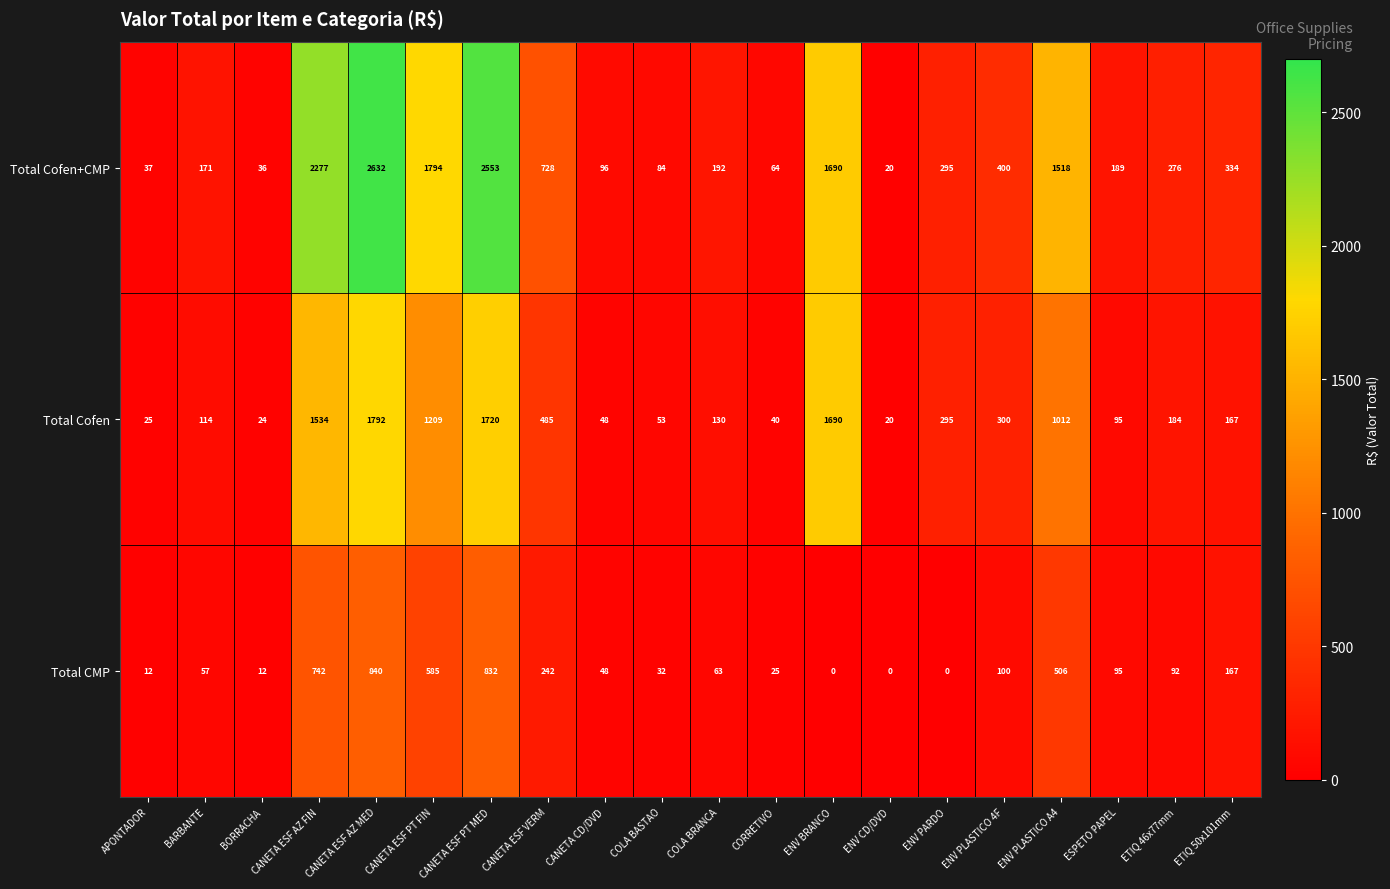

The value of Total Cofen at COLA BASTAO is 21. True or false?

False